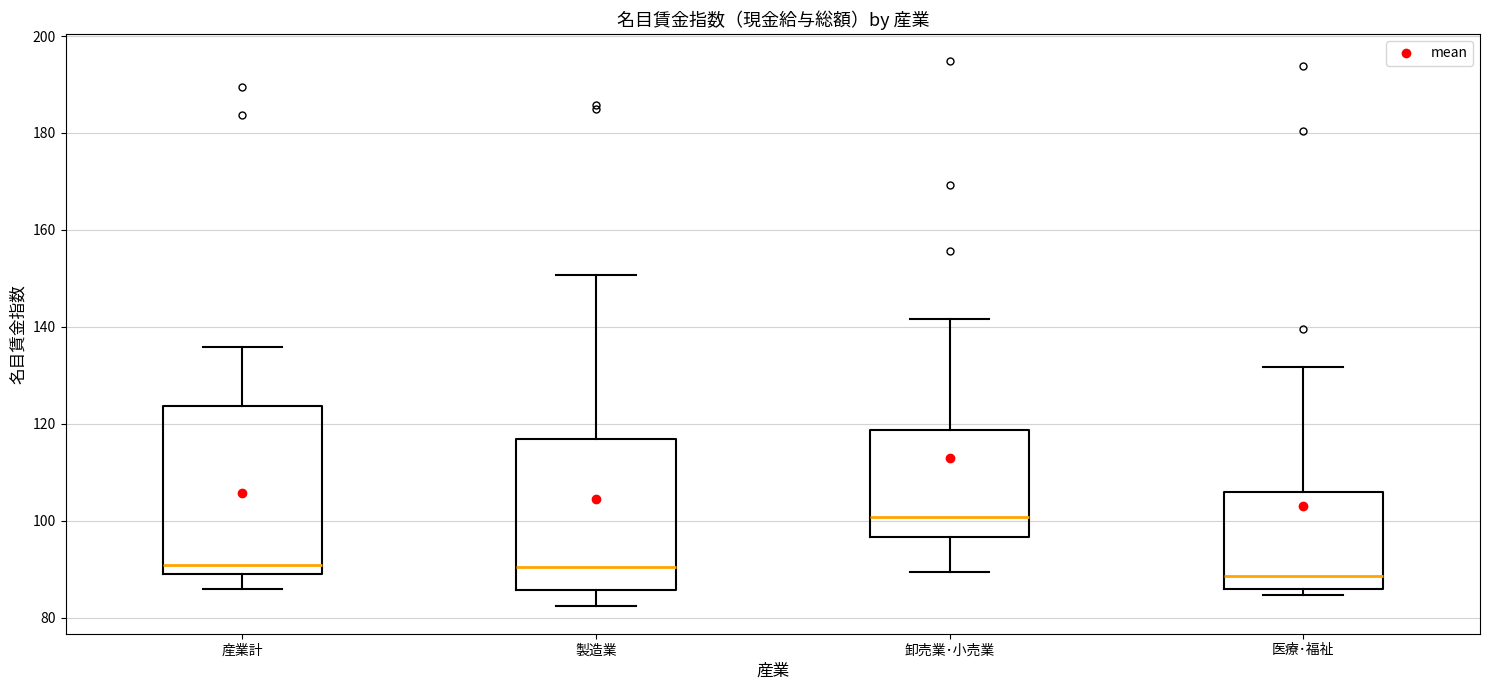

Where is the upper edge of the box for 医療･福祉 on the y-axis? The values are not printed on the chart, so give them approximately, as read against the axis.

106